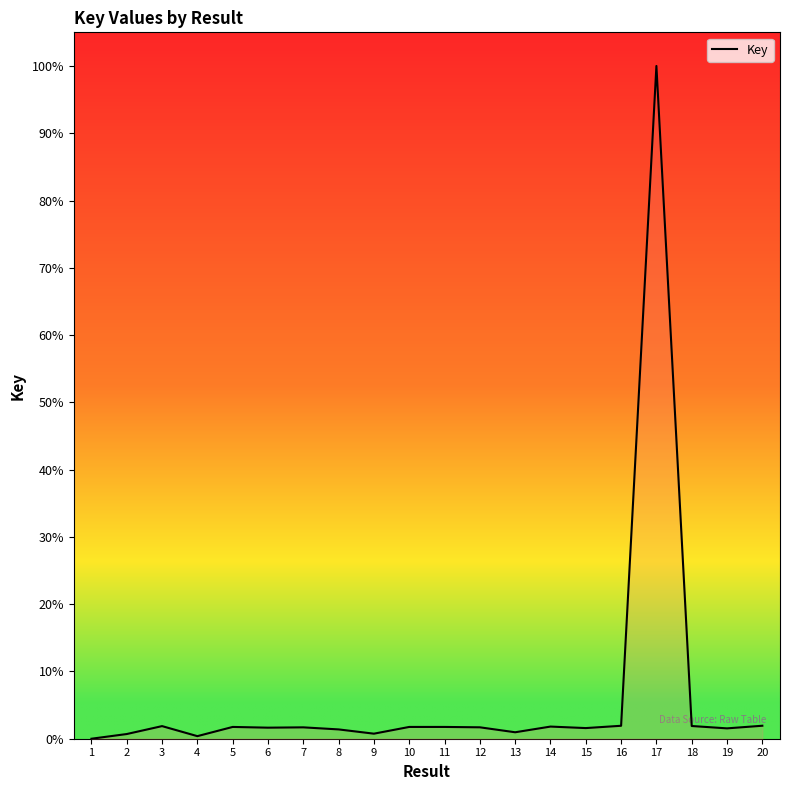

Does the chart display data point markers on the line(s)?

No